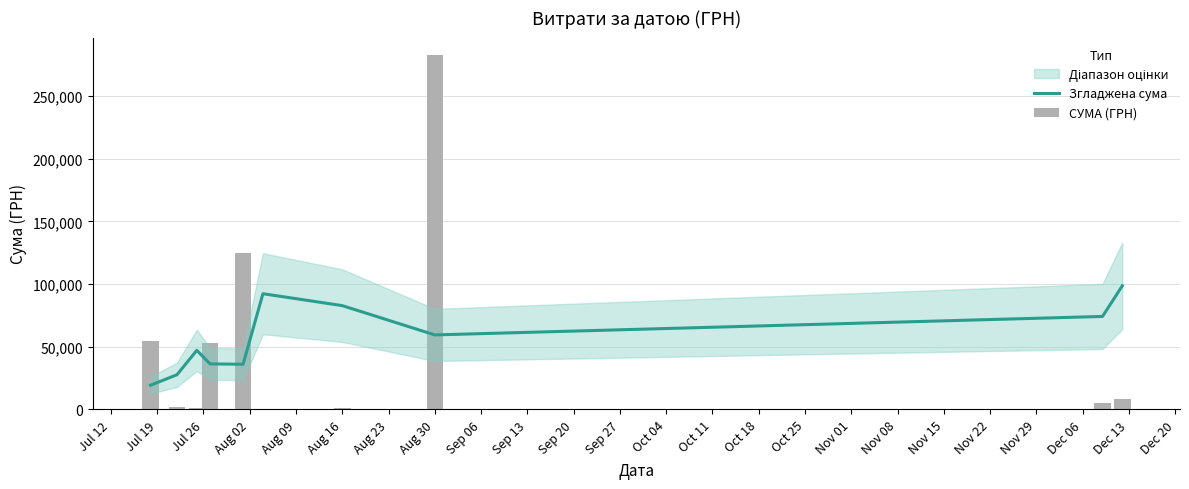

Reading right to left, transcribe all the data shown in this chart.

Згладжена сума: 98618.4	74167.1	59431.7	82805.4	92302.4	36043.0	36318.2	47117.3	27689.5	19291.0
СУМА (ГРН): 7960.0	5400.0	282495.1	813.2	490.4	124828.5	52885.0	1198.0	2188.9	54486.0